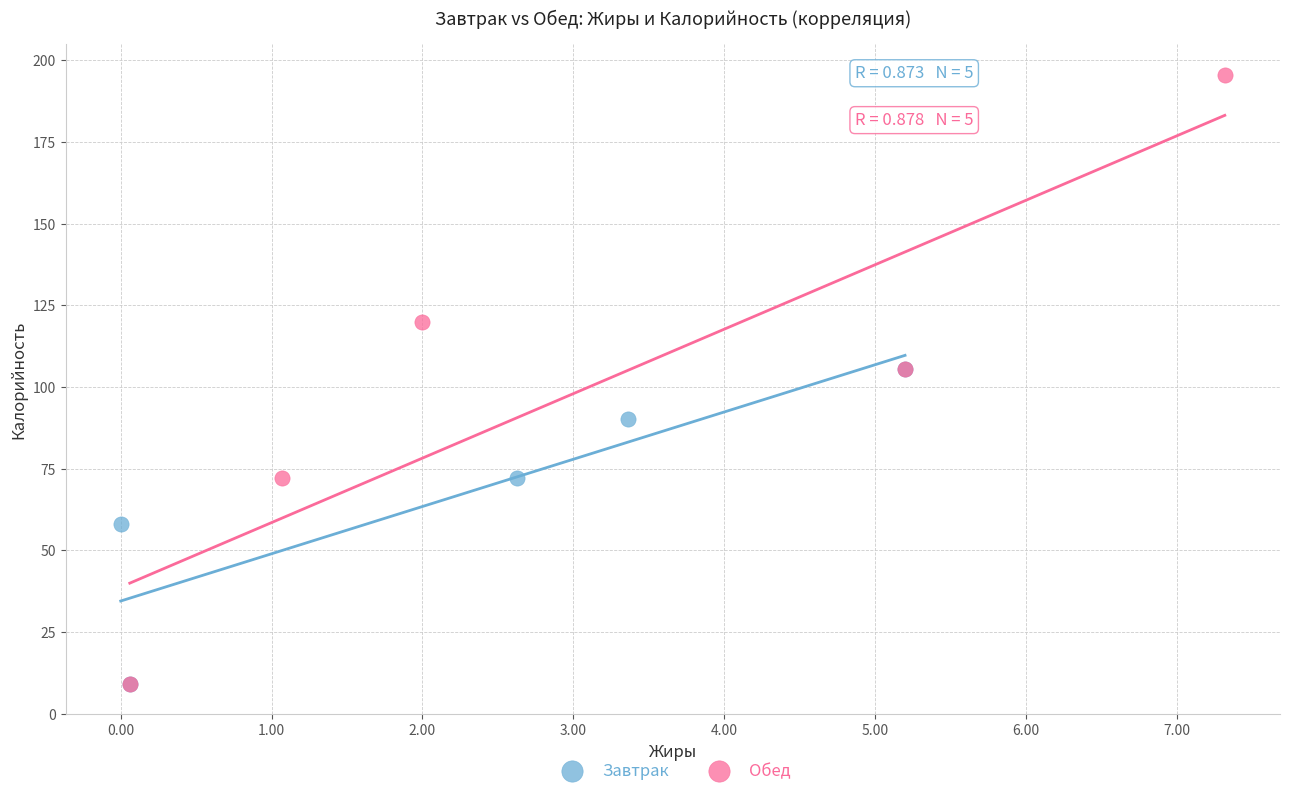

Which series reaches the maximum Y coordinate?

Обед